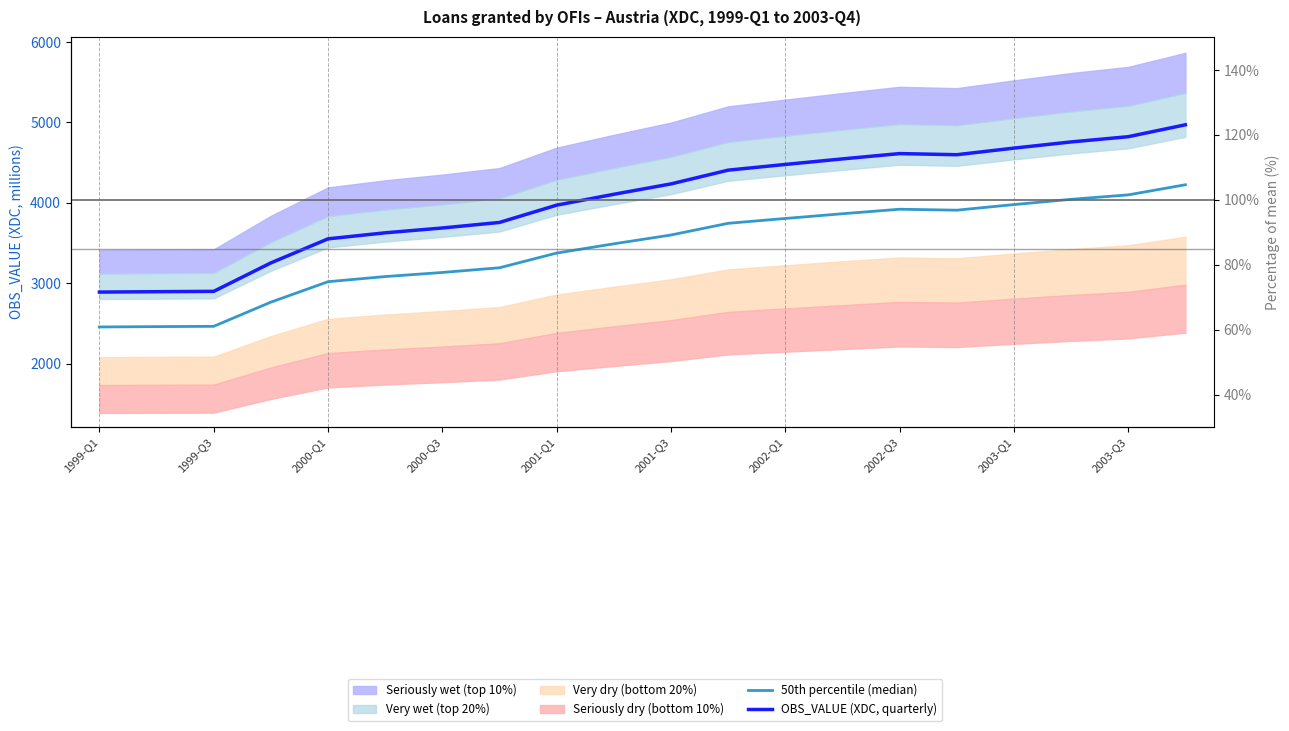

Which label corresponds to the smallest value in the chart?

1999-Q1